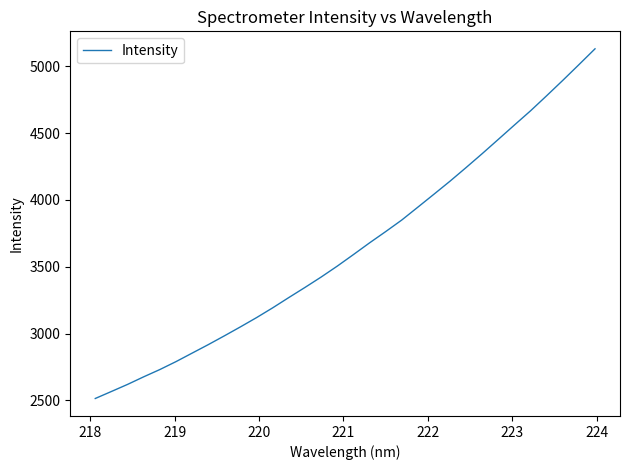

What is the greatest value displayed?

5130.6